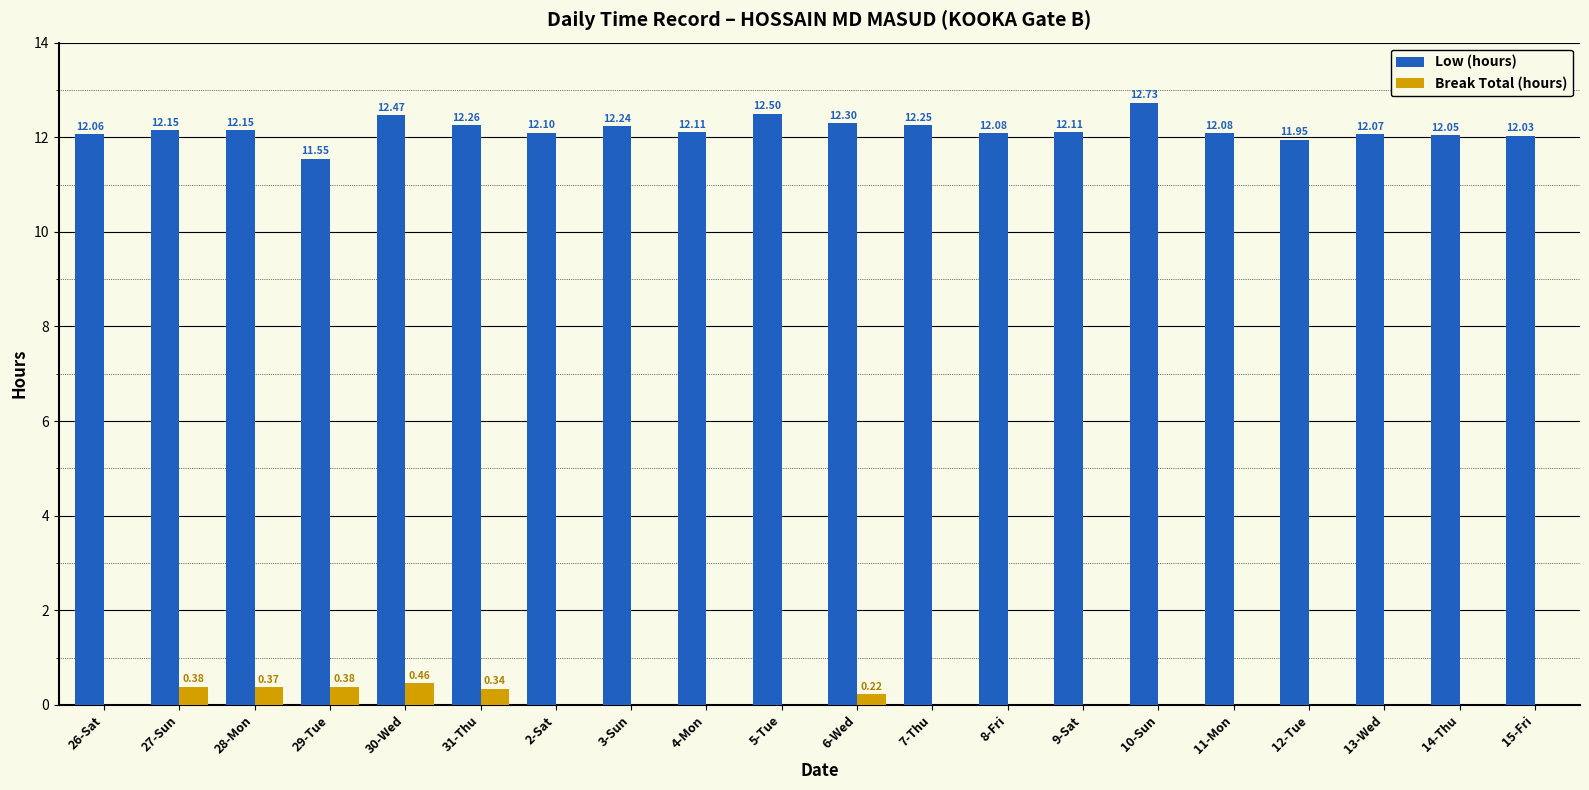

Which label corresponds to the largest value in the chart?

10-Sun